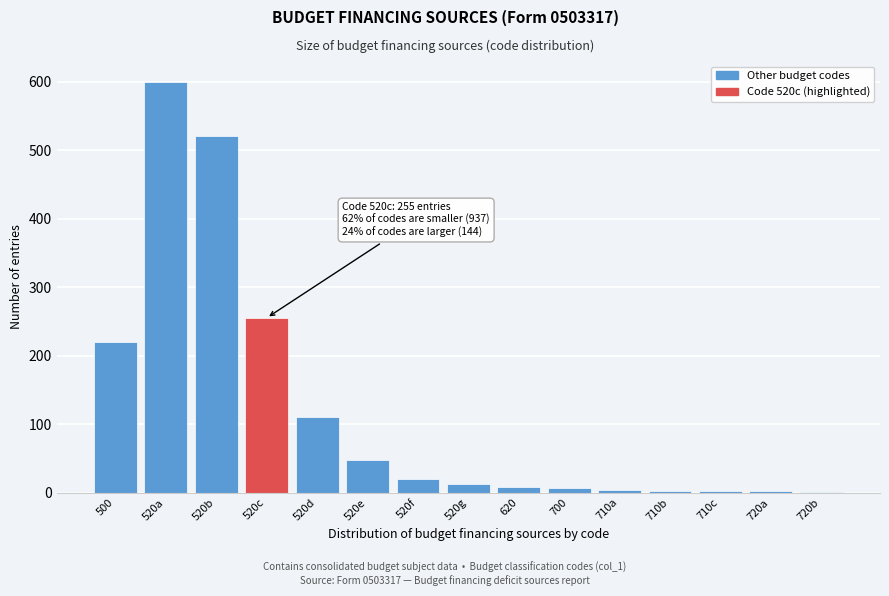

Which has a higher value, 520c or 520b?

520b